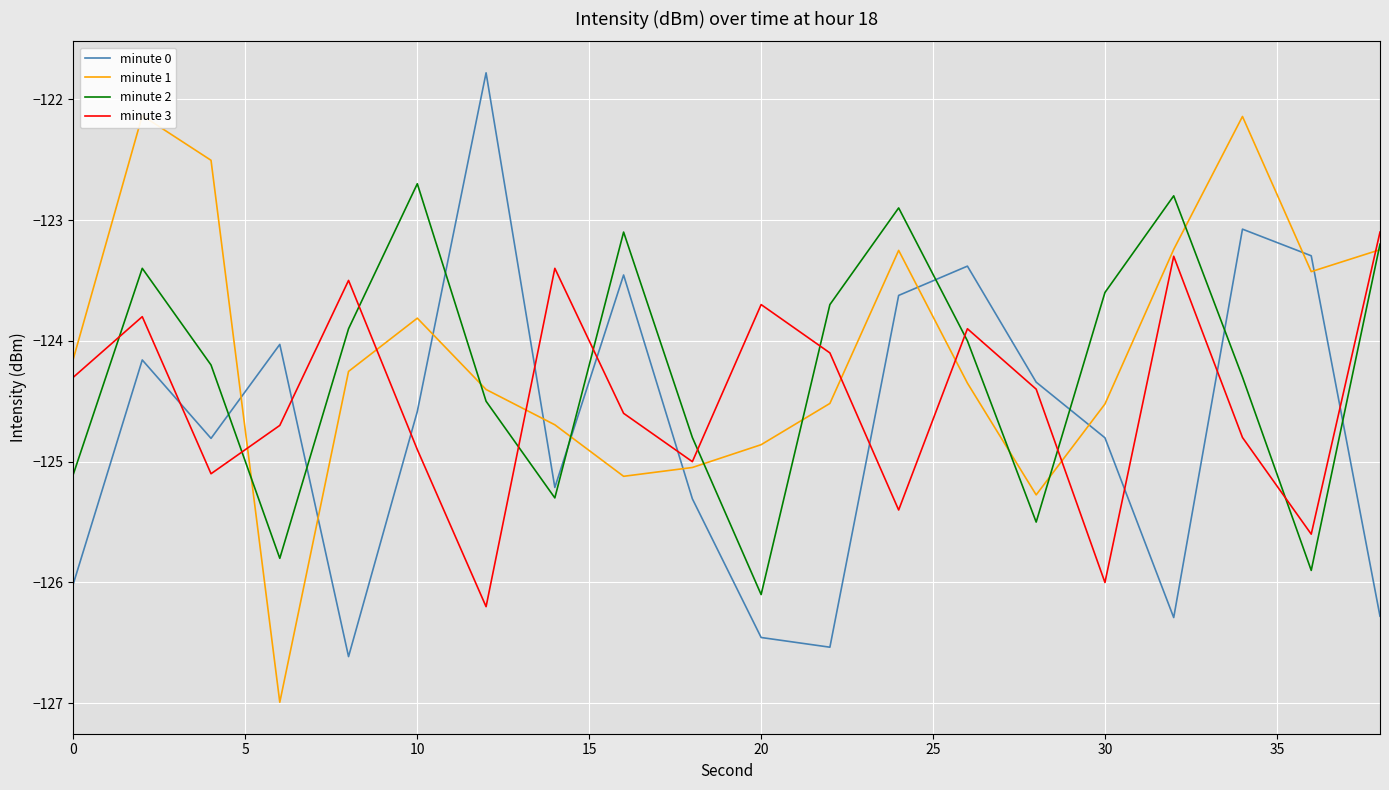

What are all the series names shown in the legend?

minute 0, minute 1, minute 2, minute 3